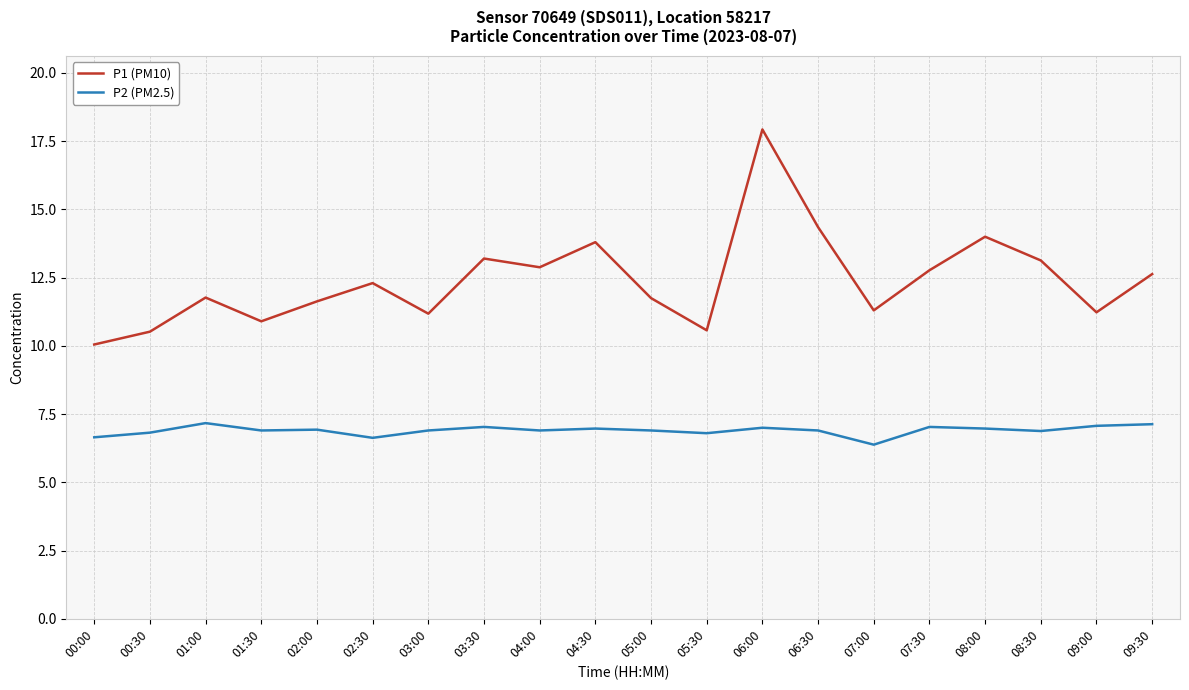

At which category is the sum across all series the highest?

06:00